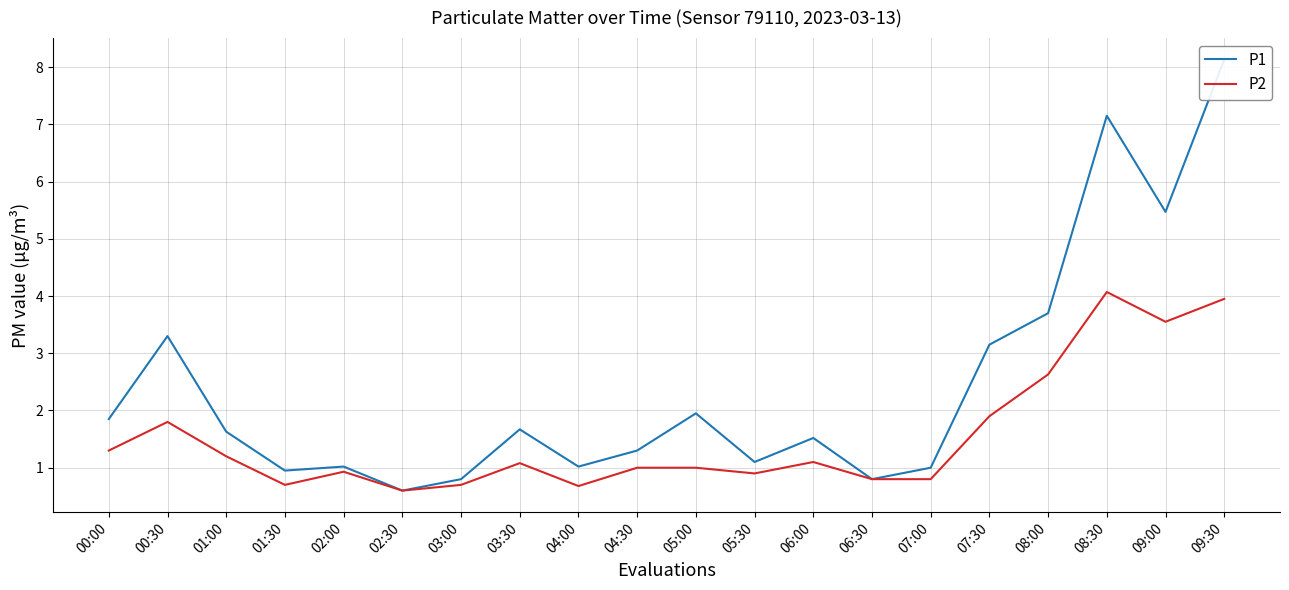

What is the difference between the P2 values at 02:30 and 05:00?

0.4